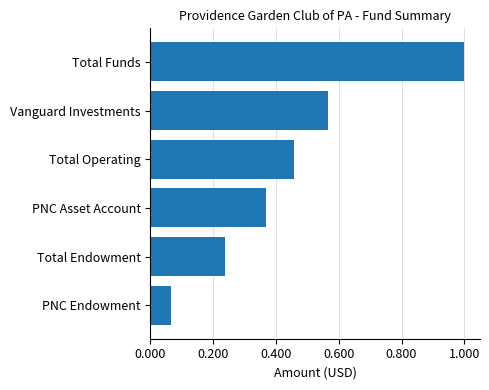

What is the change in value from PNC Asset Account to Total Funds?

+0.6